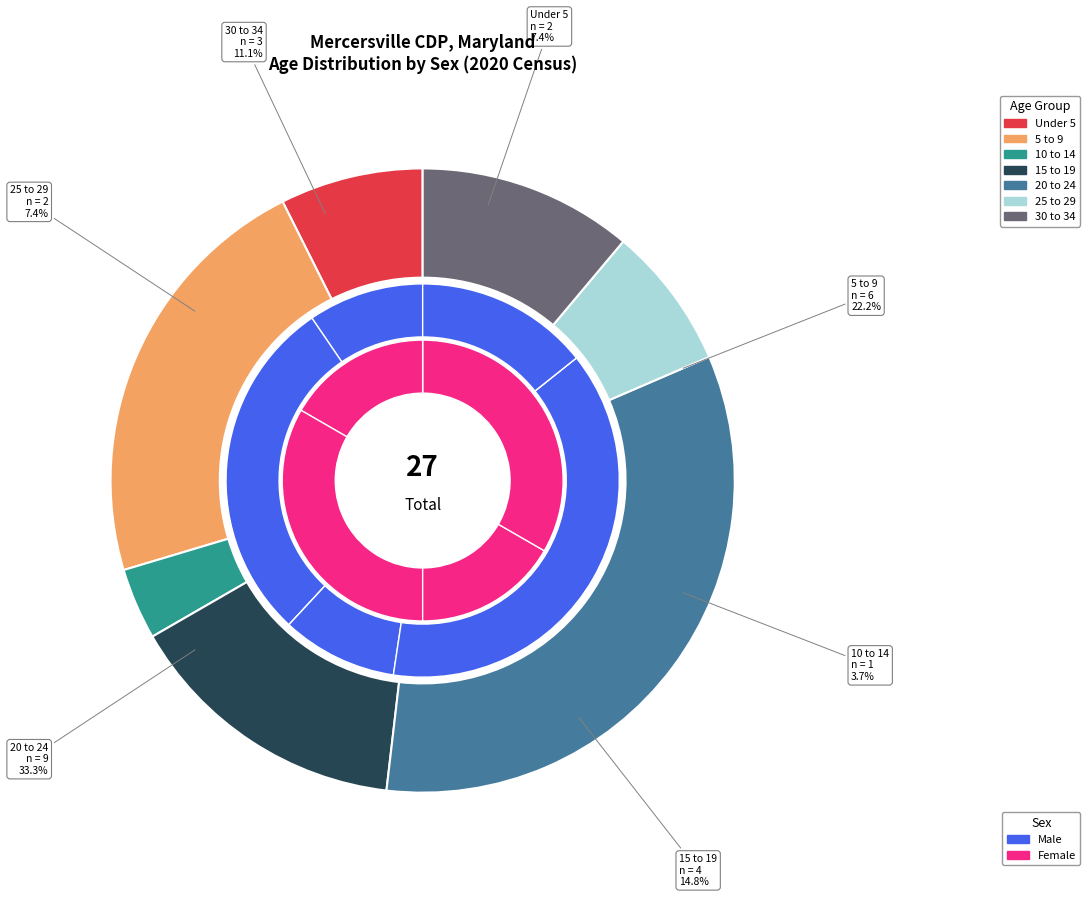

What portion of the pie excludes 65 and over?

100.0%